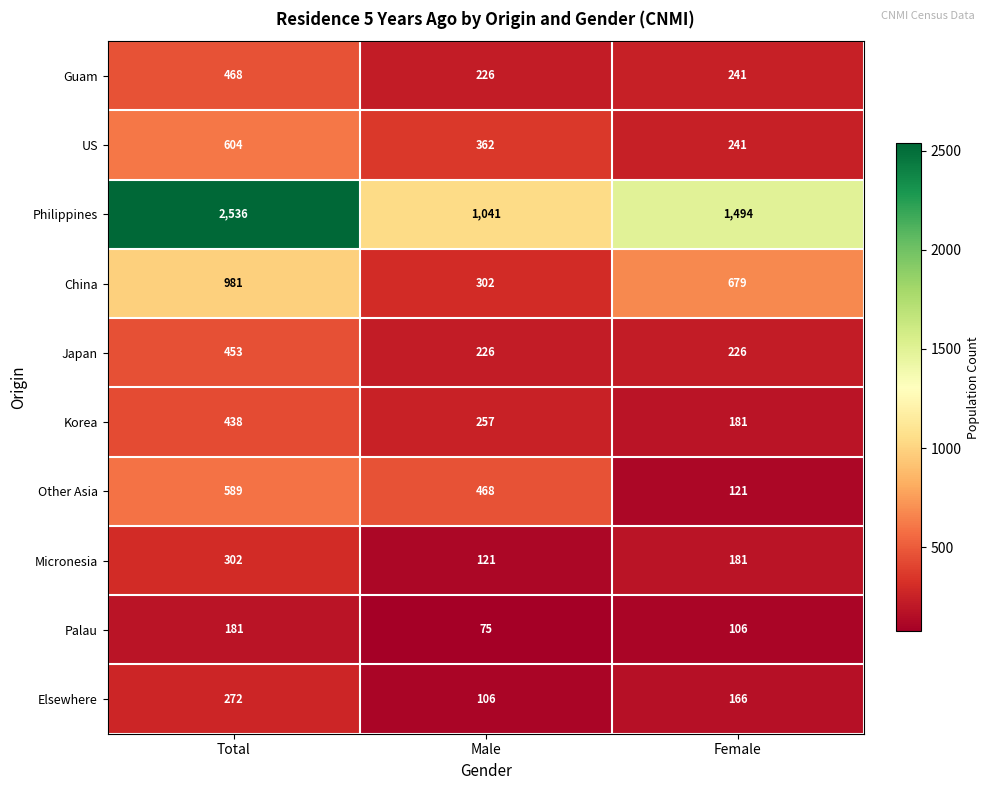

The value of Micronesia at Total is 126. True or false?

False